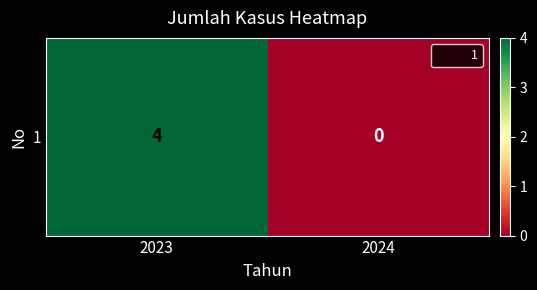

Between 2024 and 2023, which is larger?

2023